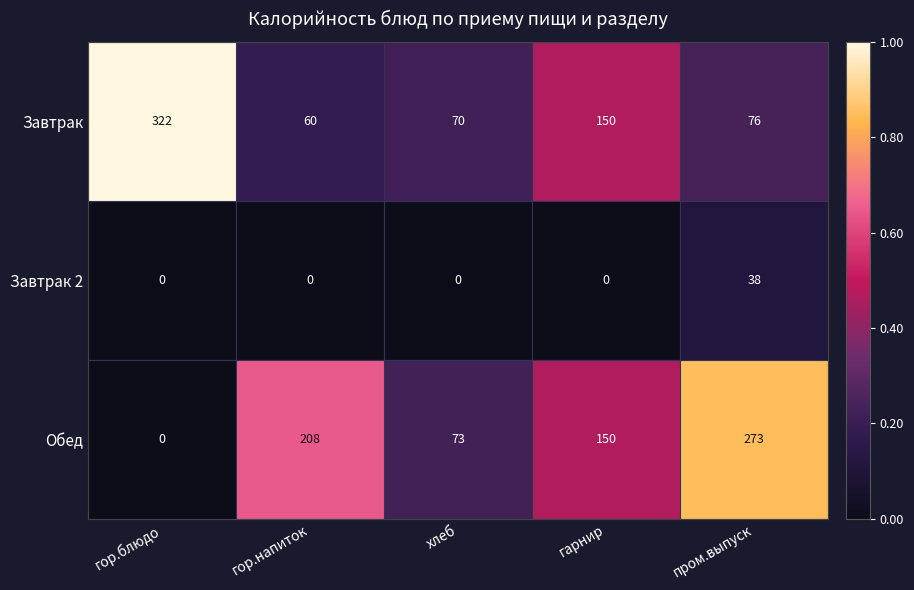

At how many categories does at least one series exceed 0?

5